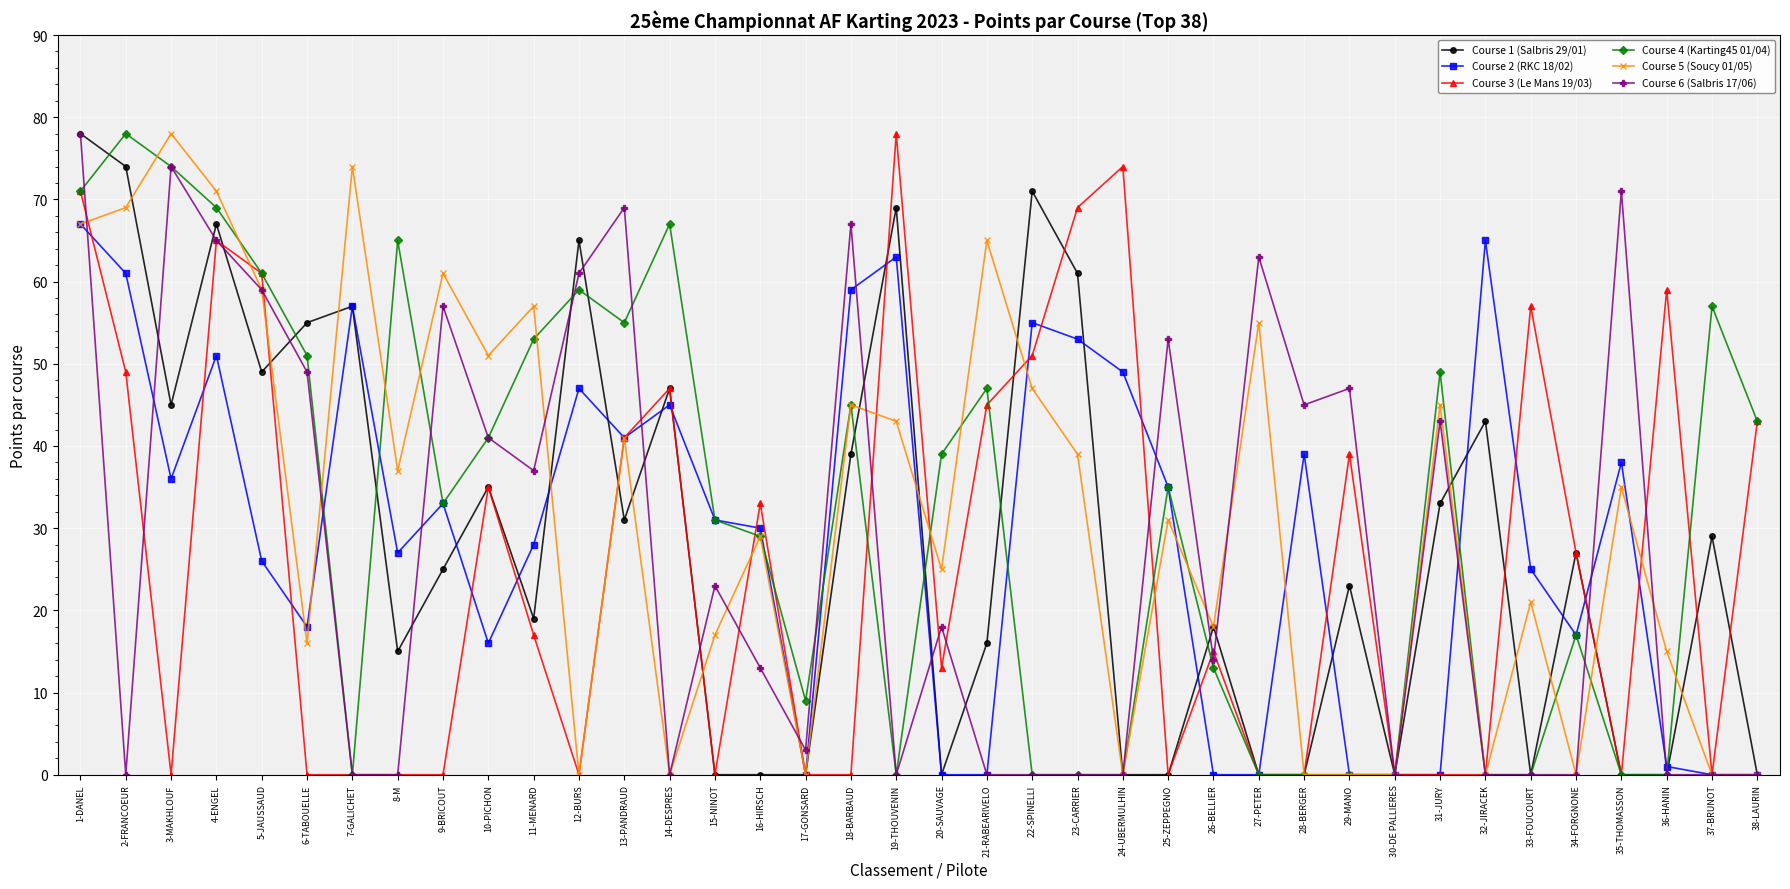

Where is the first local maximum for Course 4 (Karting45 01/04)?

2-FRANCOEUR